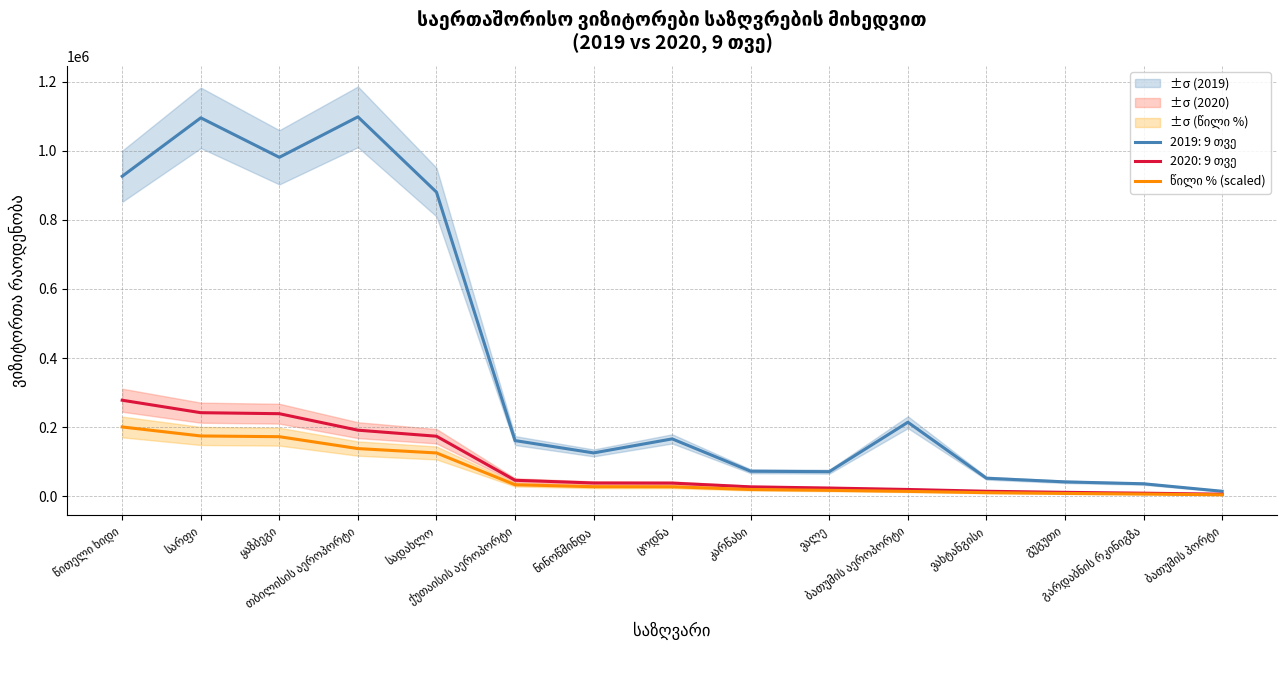

Where is the data nearest to the value 102593?

სადახლო